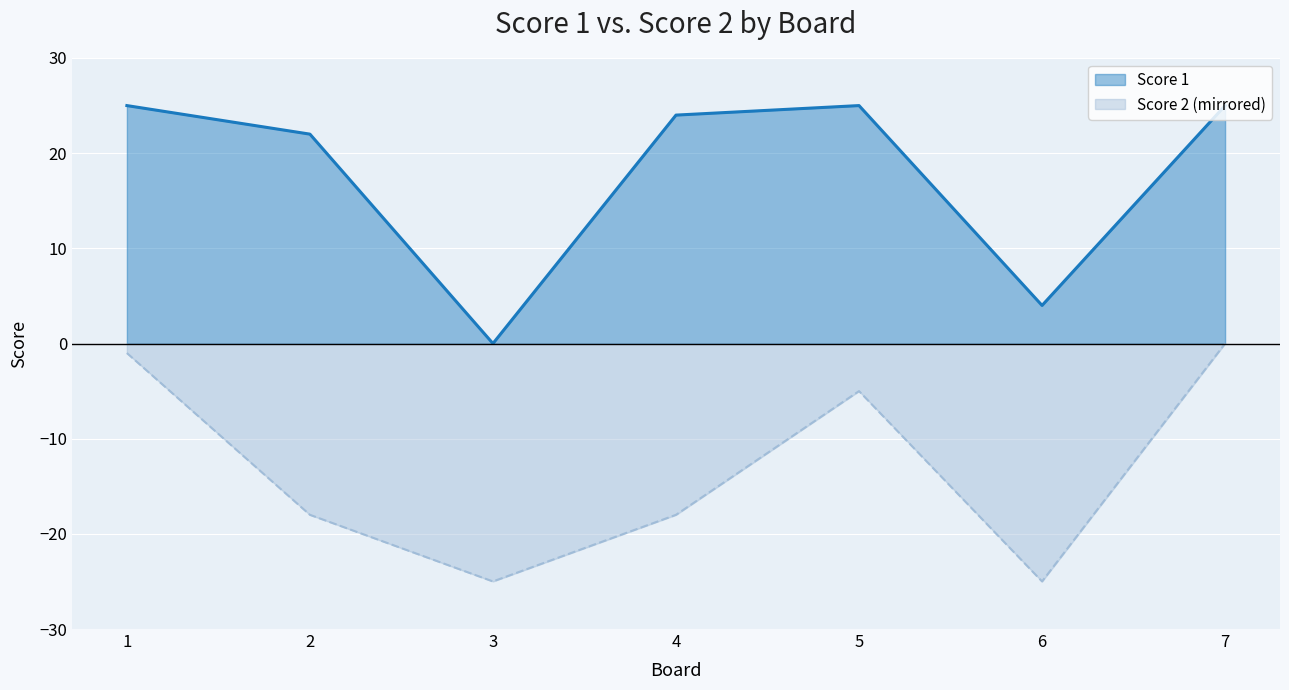

What is the sum of all Score 1 values?

125